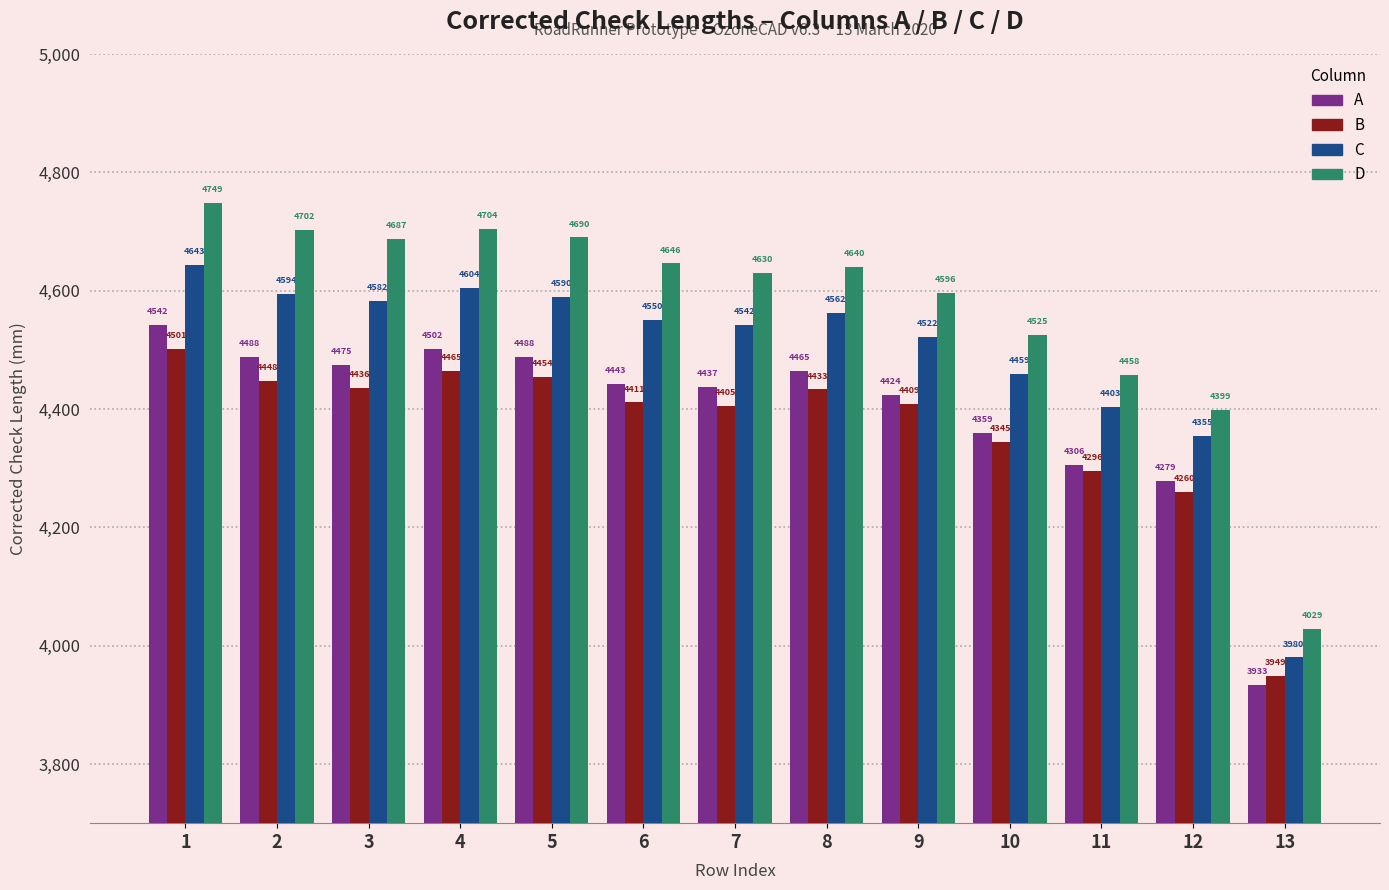

Reading right to left, extract all data points from this chart.

A: 13=3933	12=4279	11=4306	10=4359	9=4424	8=4465	7=4437	6=4443	5=4488	4=4502	3=4475	2=4488	1=4542
B: 13=3949	12=4260	11=4296	10=4345	9=4409	8=4433	7=4405	6=4411	5=4454	4=4465	3=4436	2=4448	1=4501
C: 13=3980	12=4355	11=4403	10=4459	9=4522	8=4562	7=4542	6=4550	5=4590	4=4604	3=4582	2=4594	1=4643
D: 13=4029	12=4399	11=4458	10=4525	9=4596	8=4640	7=4630	6=4646	5=4690	4=4704	3=4687	2=4702	1=4749